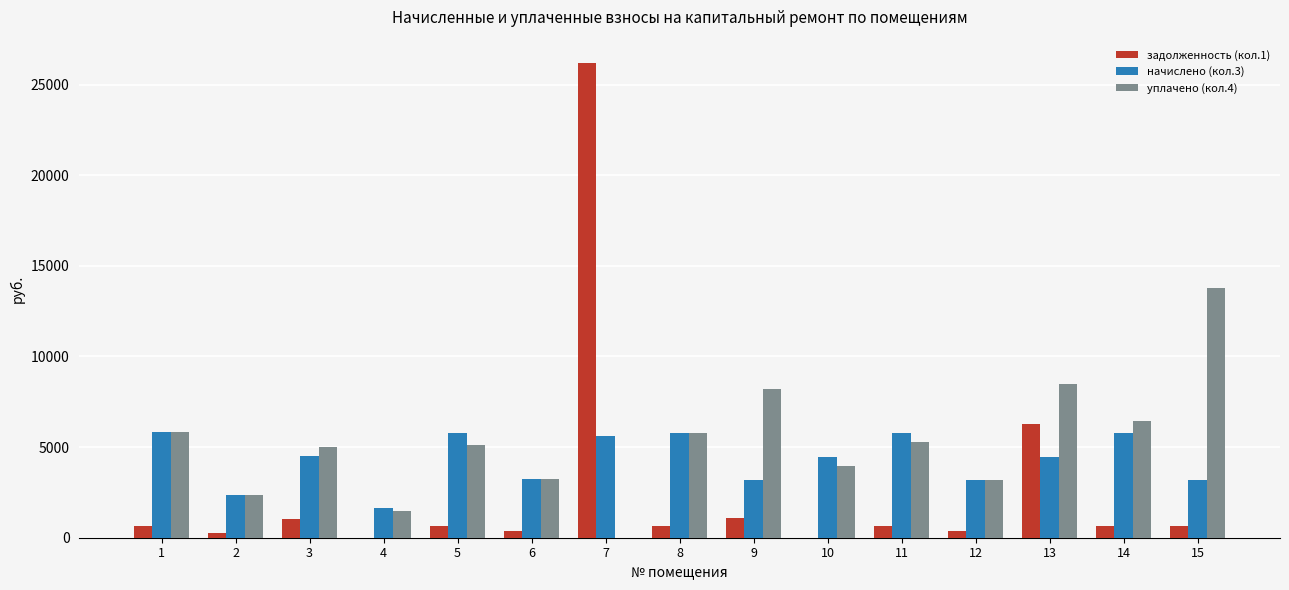

At which label is уплачено (кол.4) closest to 6877?

14